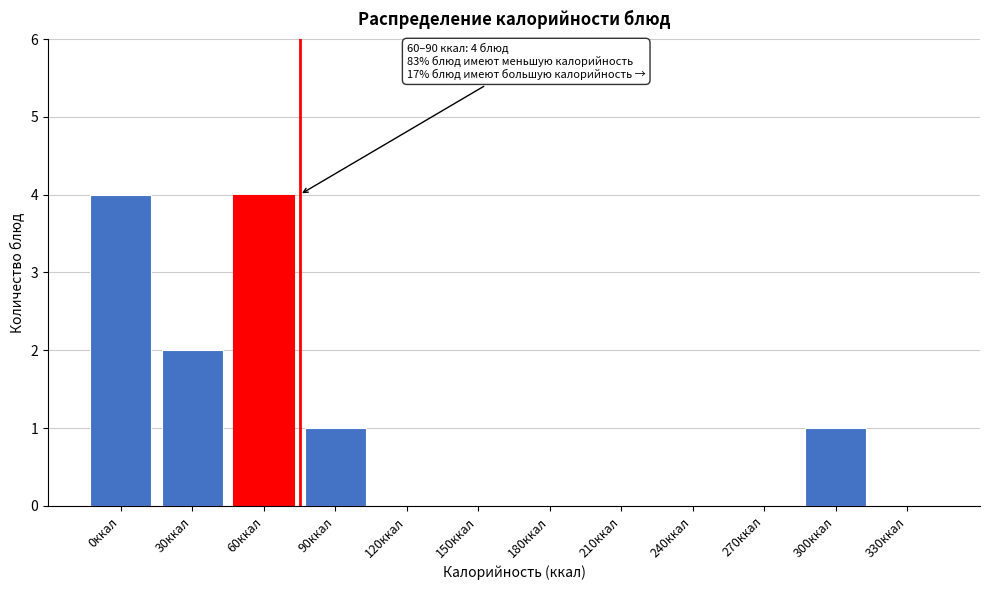

Reading right to left, list all the values displayed in this chart.

330ккал=0	300ккал=1	270ккал=0	240ккал=0	210ккал=0	180ккал=0	150ккал=0	120ккал=0	90ккал=1	60ккал=4	30ккал=2	0ккал=4